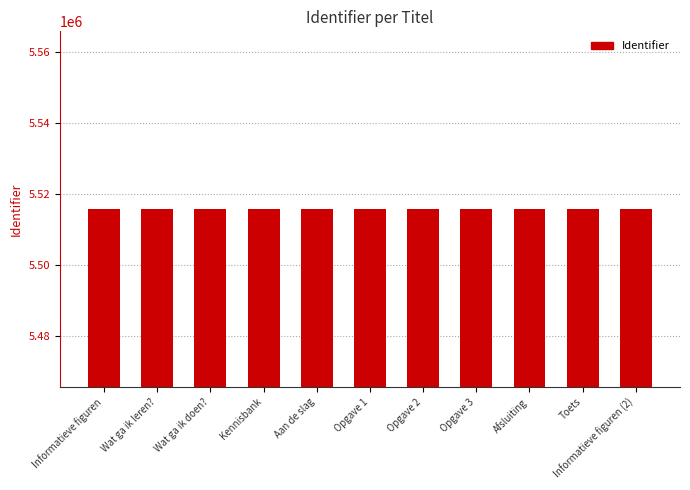

What is the maximum value shown in the chart?

5515754